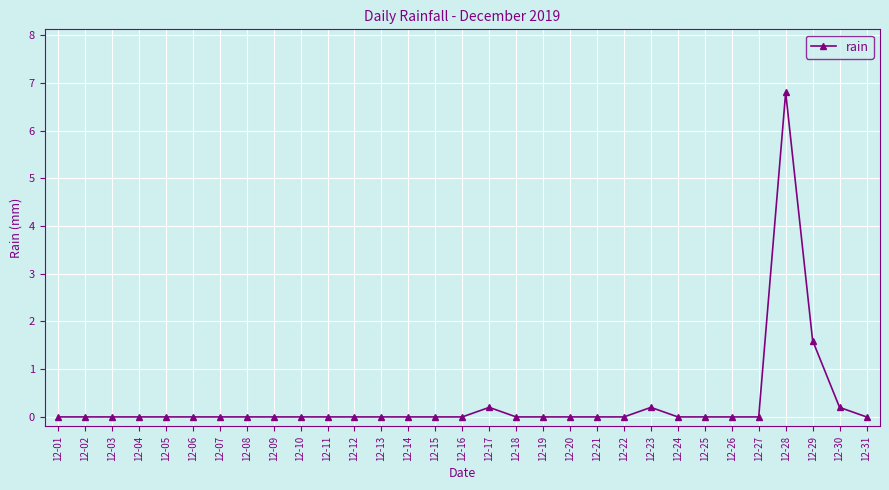

Is this an area chart (filled region under the line)?

No